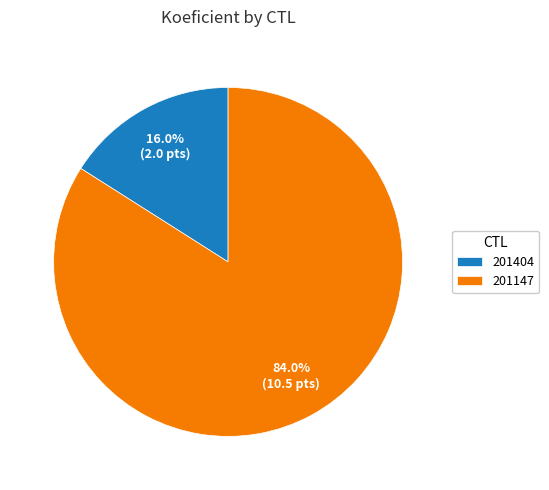

Is there any slice that represents more than half of the pie?

Yes